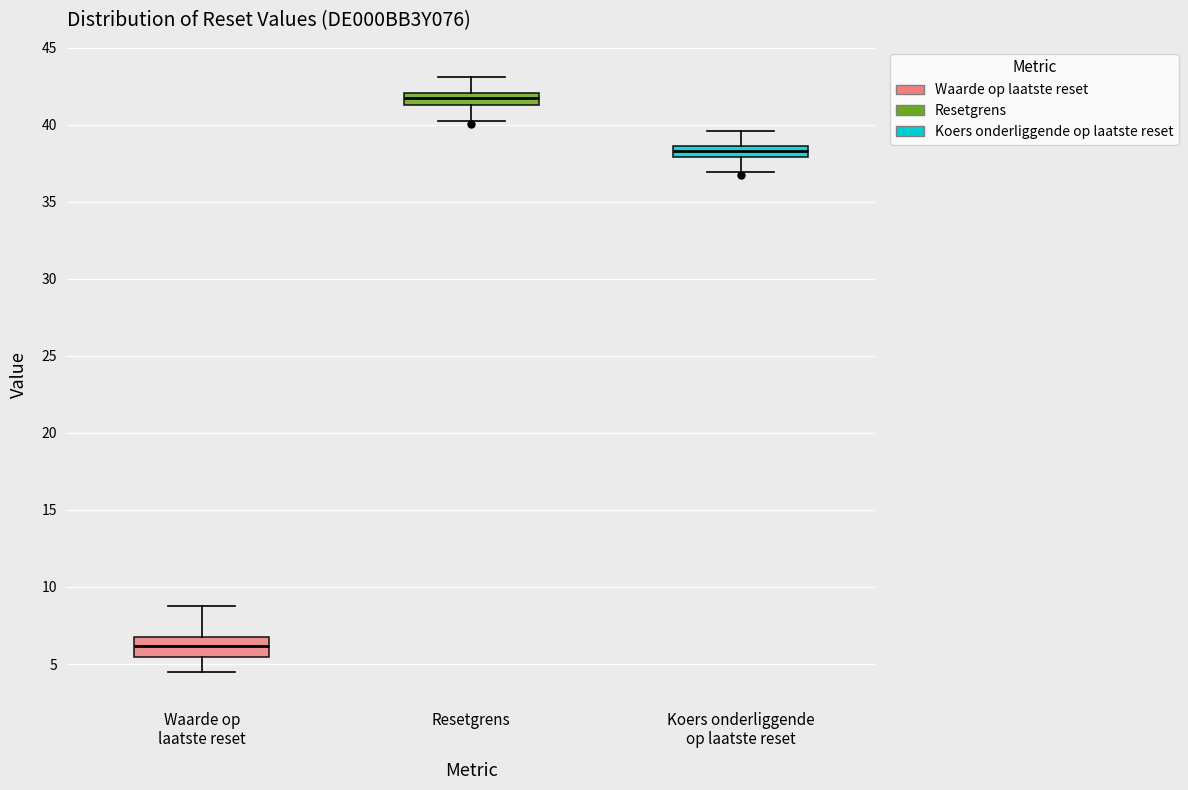

Which box is the tallest, from its lower edge to its upper edge?

Waarde op laatste reset